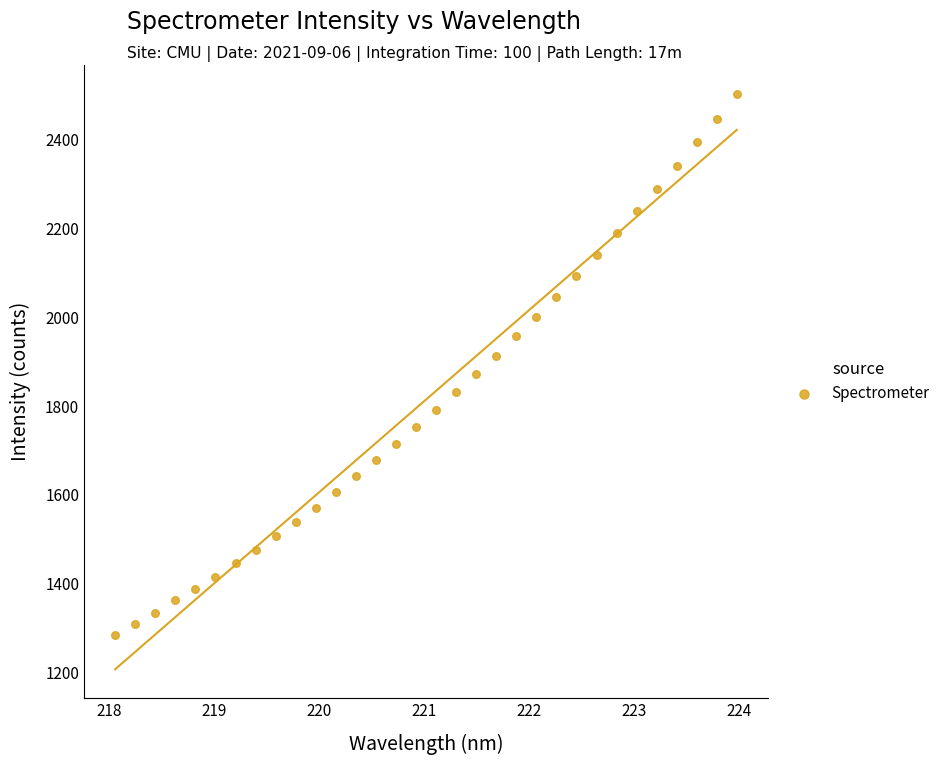

What is the range of Y values (max minus min)?

1215.8